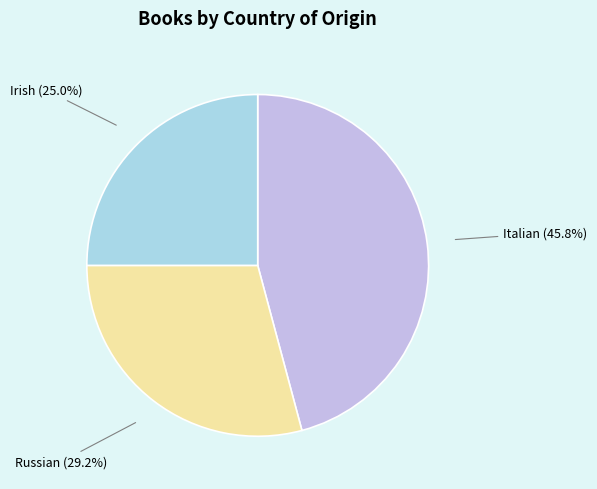

What is the largest slice in the pie chart?

Italian